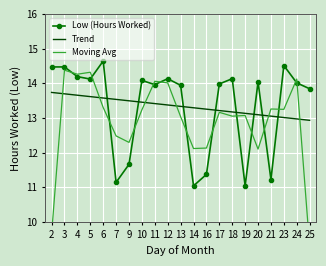

Which series has the largest total across all categories?

Low (Hours Worked)